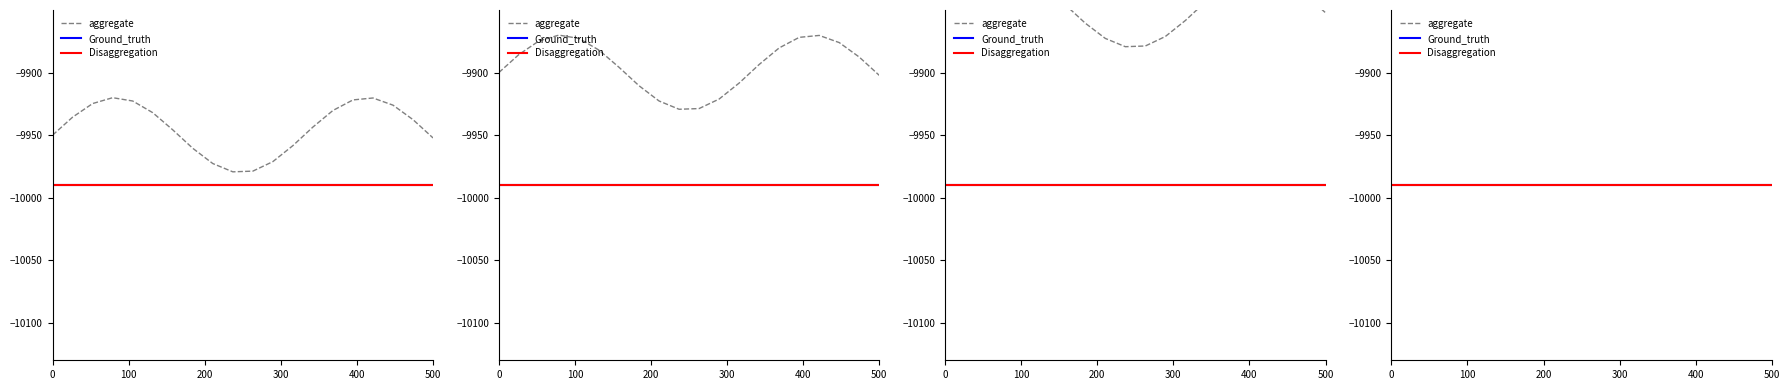

What is the label of the 18th point from the right?

200